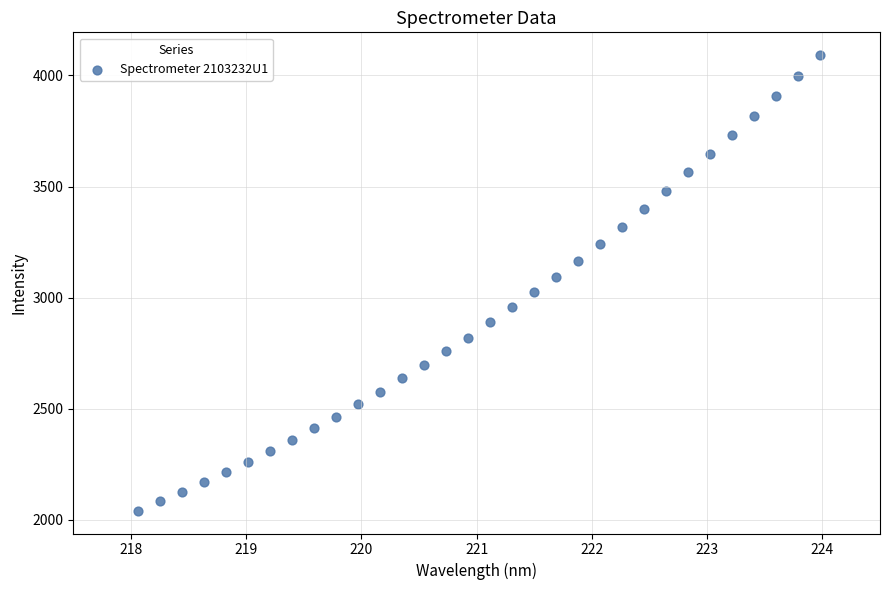

What is the range of Y values (max minus min)?

2049.8